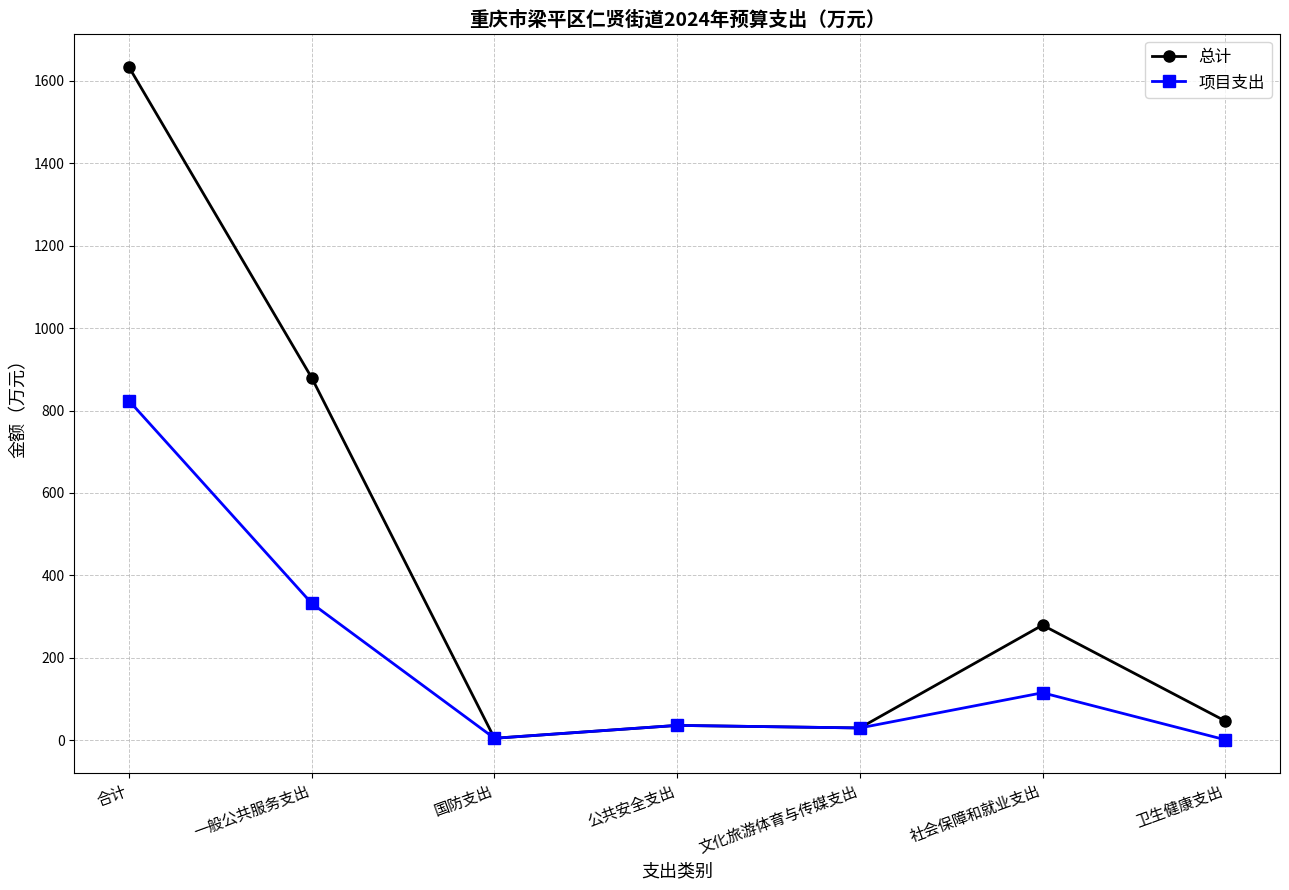

How many data points does each series have?

7